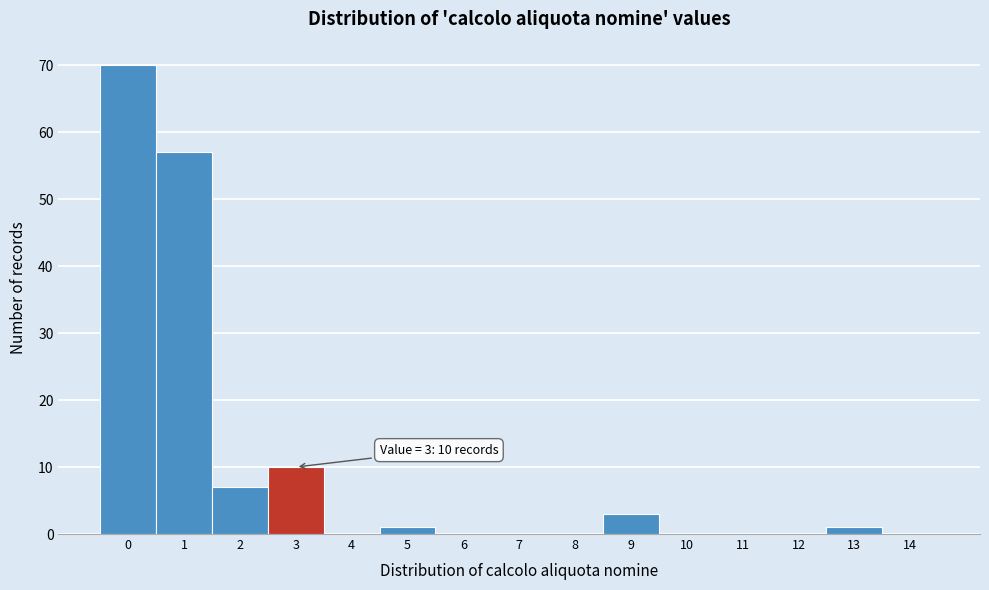

Reading left to right, what are all the values shown in this chart?

0=70	1=57	2=7	3=10	4=0	5=1	6=0	7=0	8=0	9=3	10=0	11=0	12=0	13=1	14=0